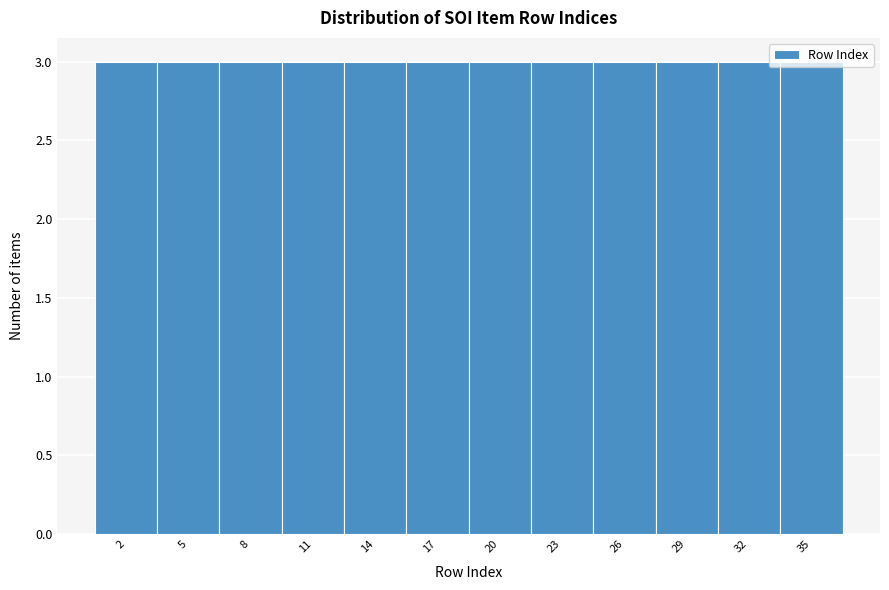

Reading left to right, list every bar in this chart as the range it spans on the x-axis followed by its height. The values are not printed on the chart, so give them approximately, as read against the axis.

0.5 to 3.5: 3
3.5 to 6.5: 3
6.5 to 9.5: 3
9.5 to 12.5: 3
12.5 to 15.5: 3
15.5 to 18.5: 3
18.5 to 21.5: 3
21.5 to 24.5: 3
24.5 to 27.5: 3
27.5 to 30.5: 3
30.5 to 33.5: 3
33.5 to 36.5: 3